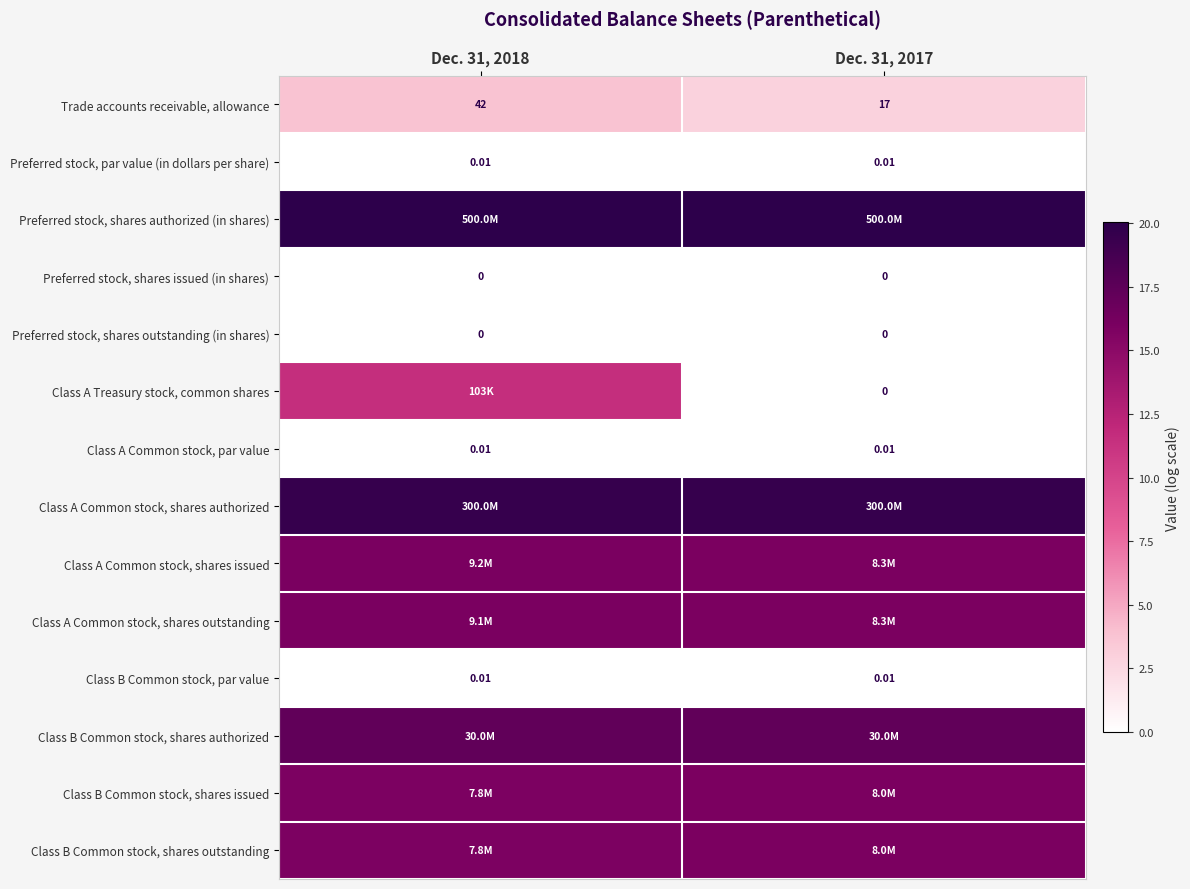

Is the value of Trade accounts receivable, allowance at Dec. 31, 2017 greater than the value of Preferred stock, shares outstanding (in shares) at Dec. 31, 2017?

Yes